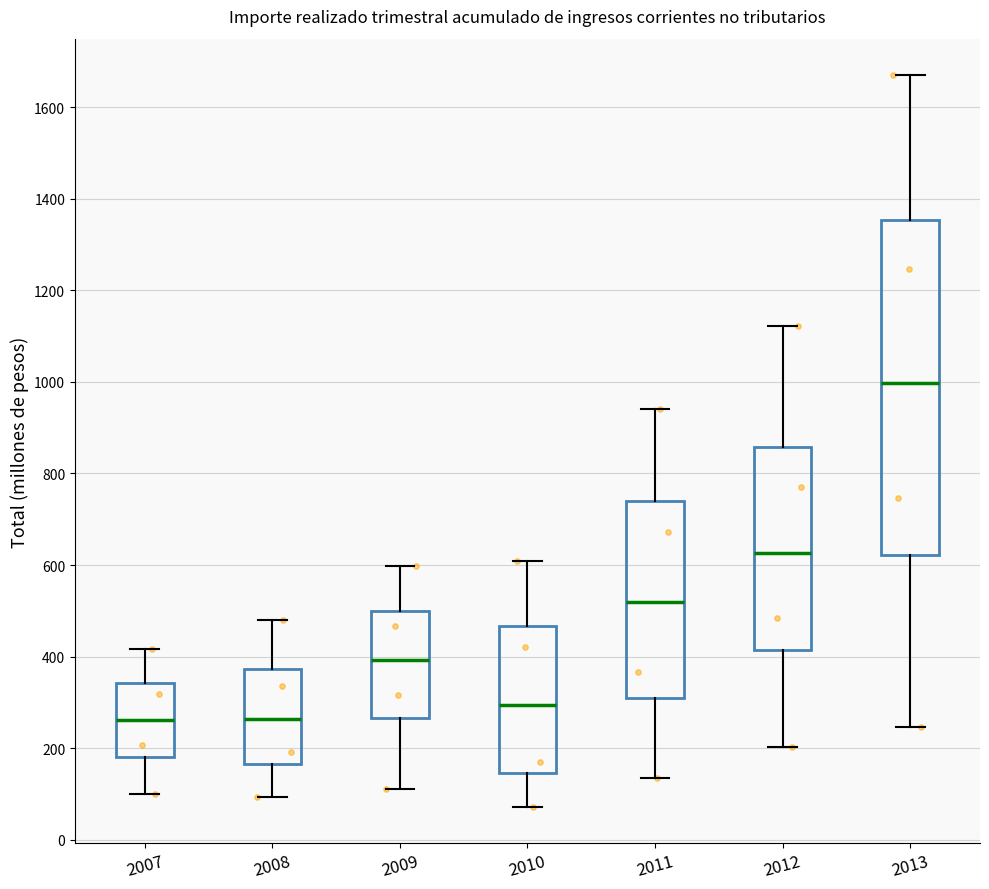

Which box is the tallest, from its lower edge to its upper edge?

2013